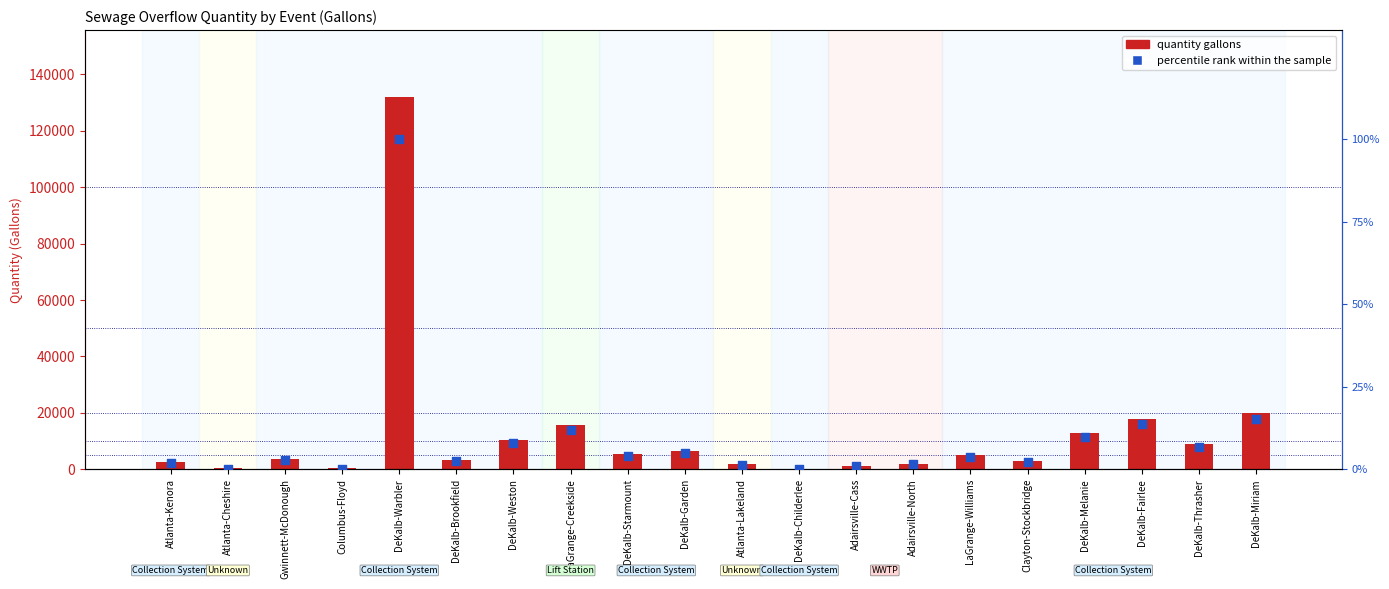

Which series contains the highest Y value?

quantity gallons